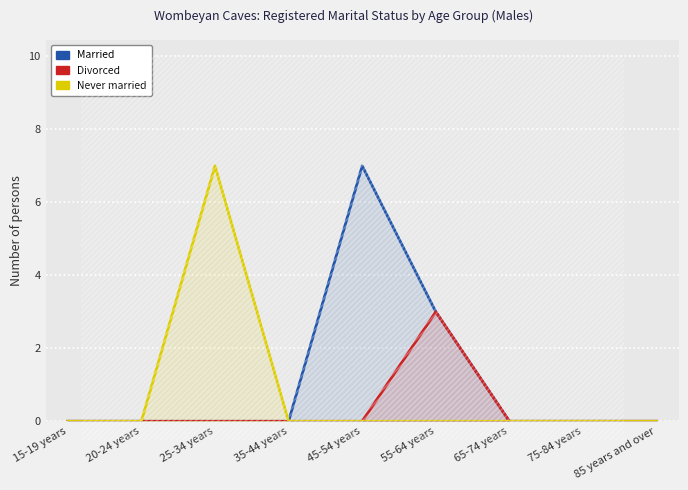

True or false: Never married has more than 0 interior local peaks.

True